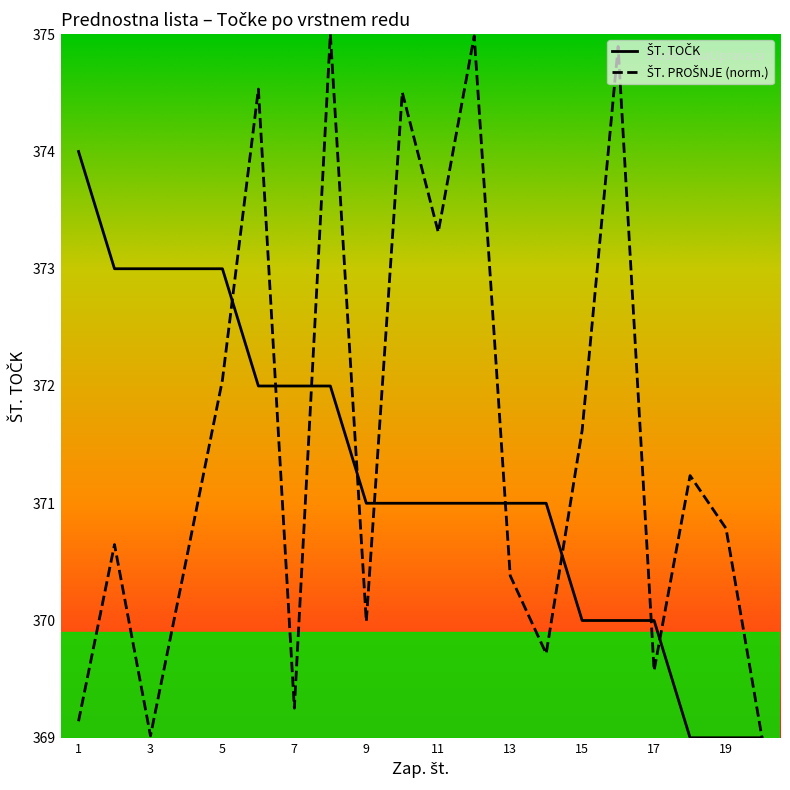

Does the chart have visible grid lines?

No